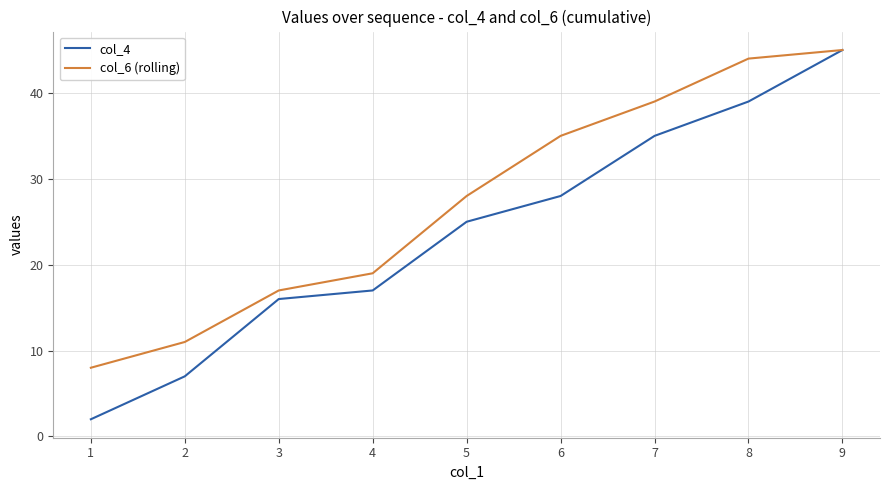

Which series has the largest total across all categories?

col_6 (rolling)